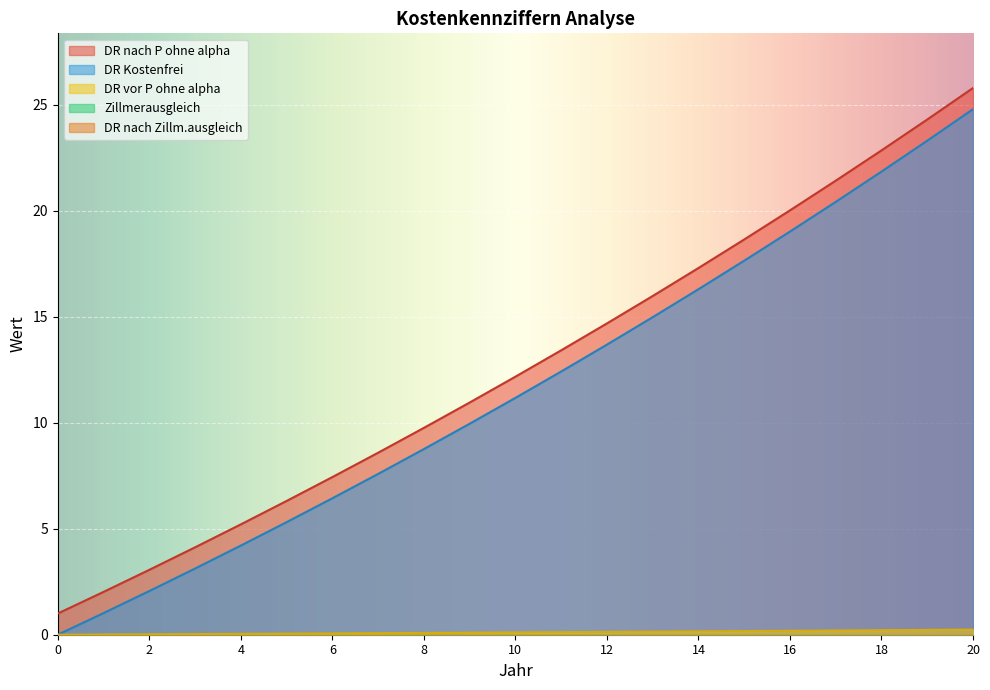

Between 8 and 6, which is larger?

8